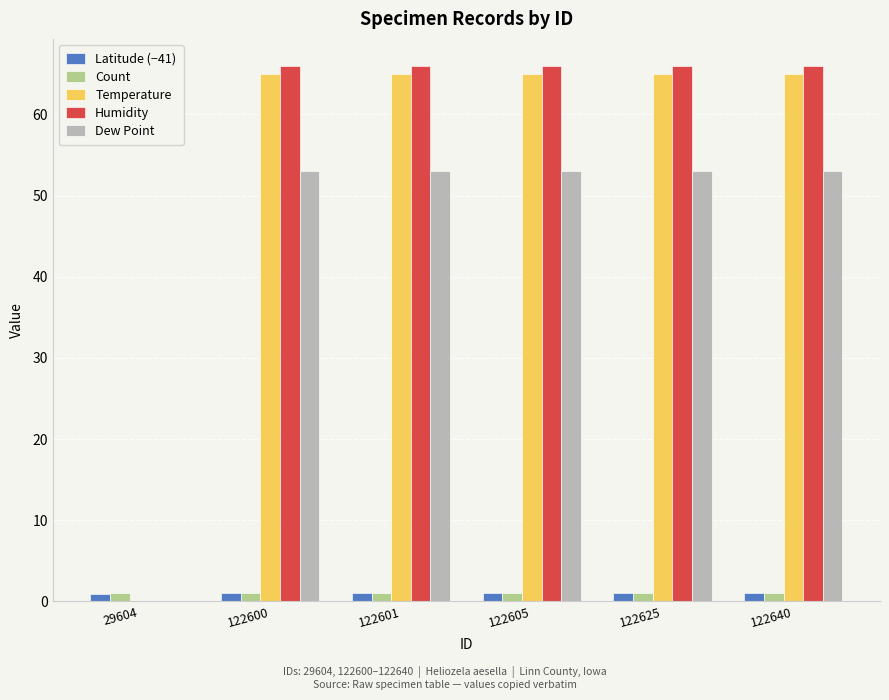

How many values in Humidity are above zero?

5